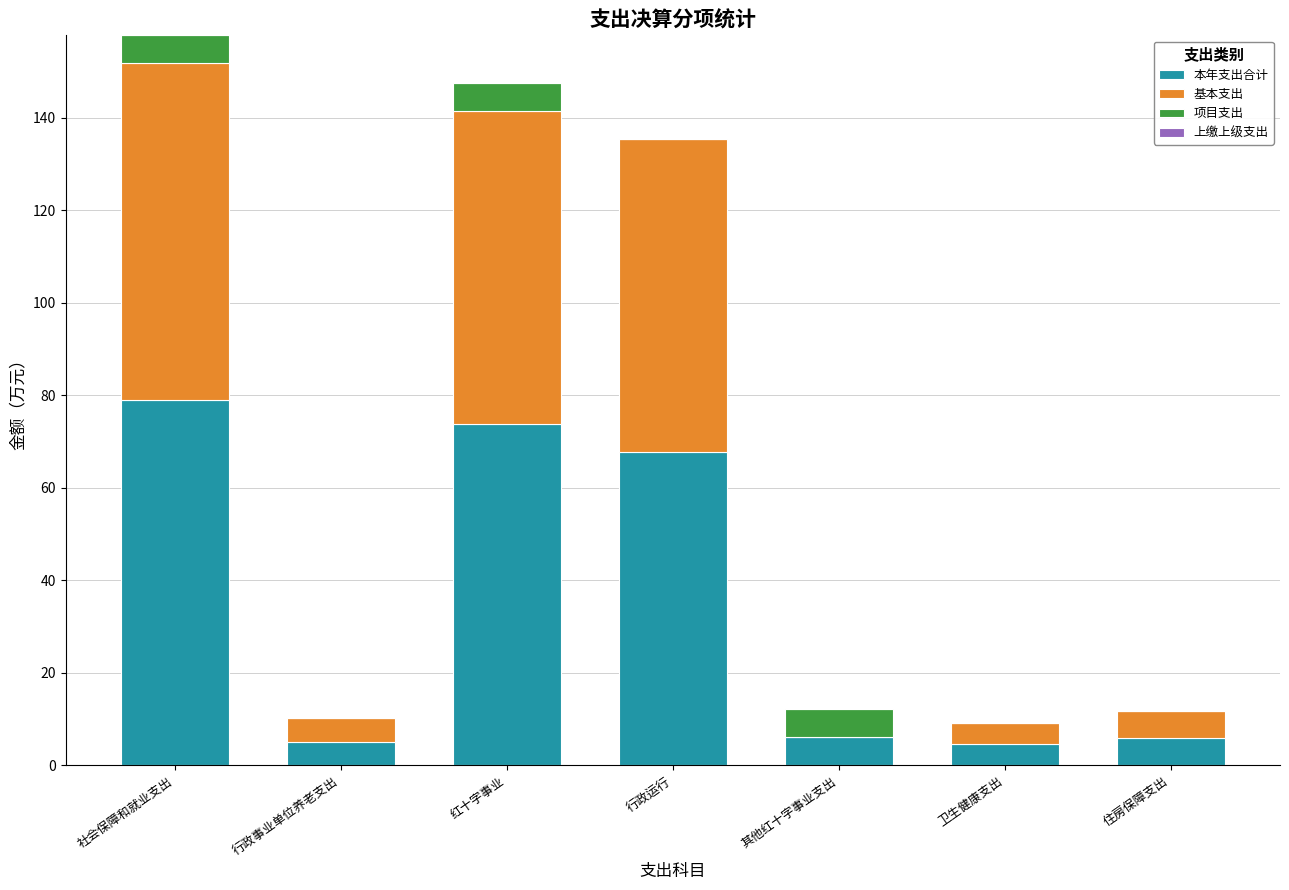

At which label is 本年支出合计 closest to 41?

行政运行